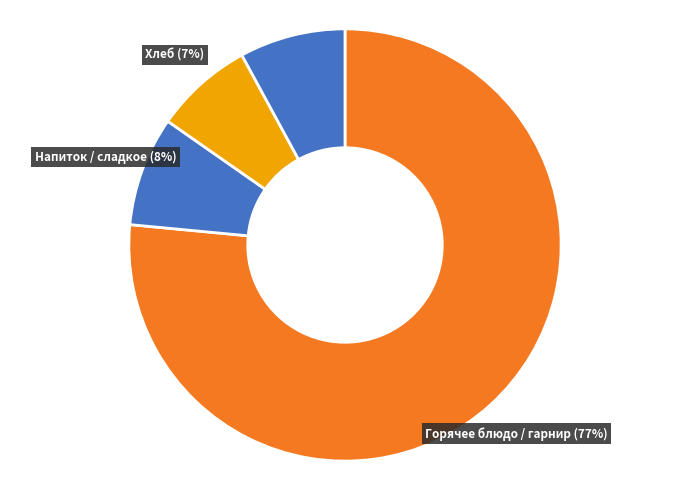

Which has a higher value, Суп or Хлеб?

Суп